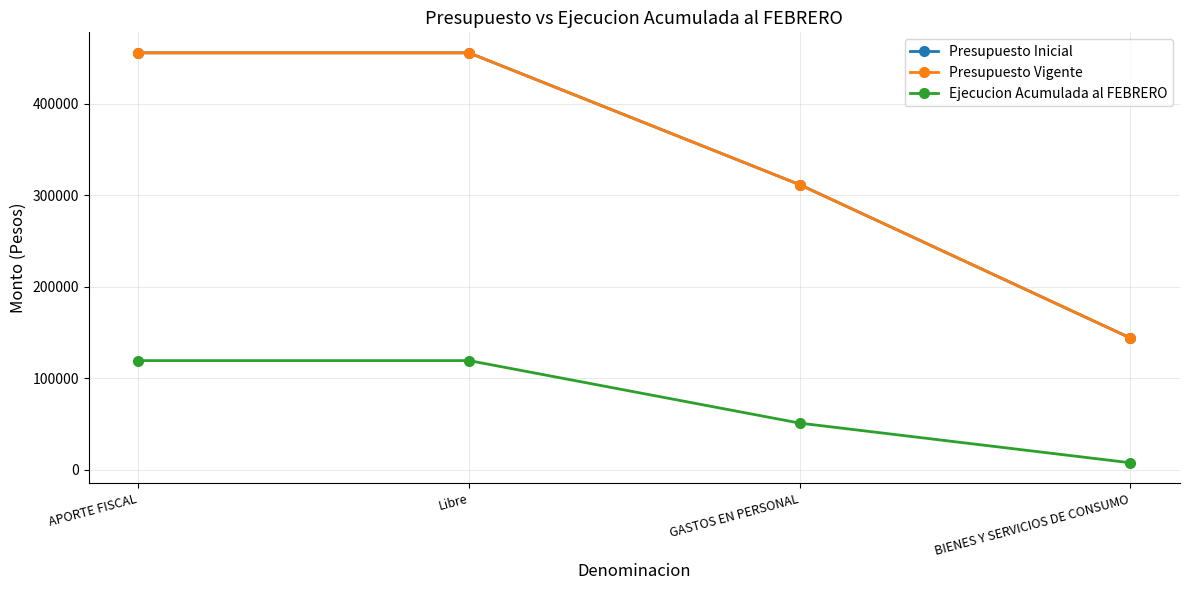

Count the Presupuesto Vigente values in the range 311670 to 455767.

3